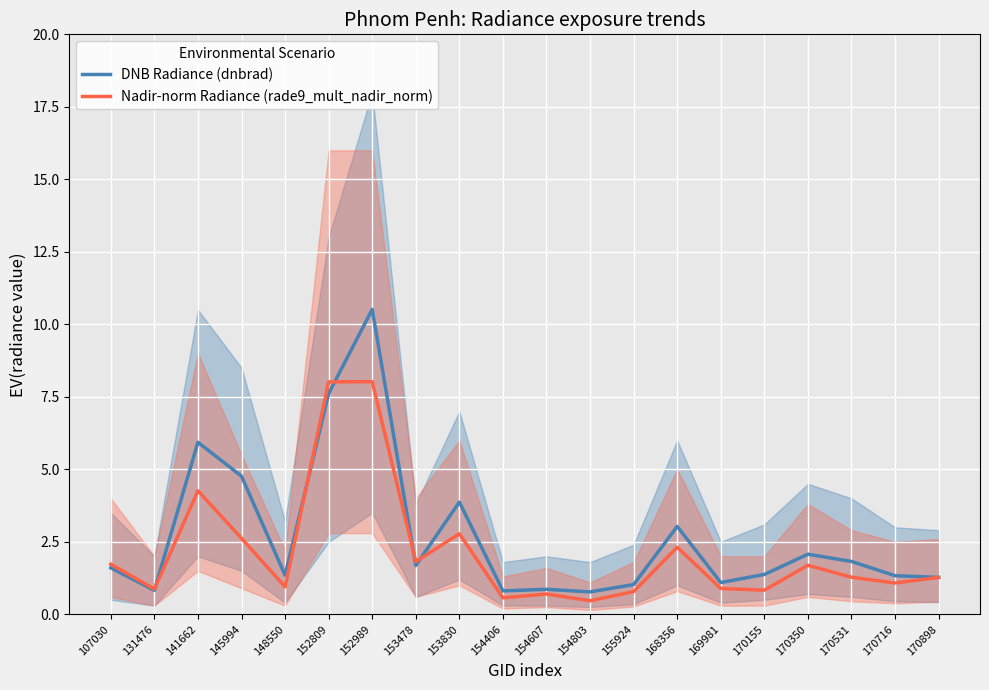

What is the difference between the maximum and minimum values in the DNB Radiance (dnbrad) series?

9.7